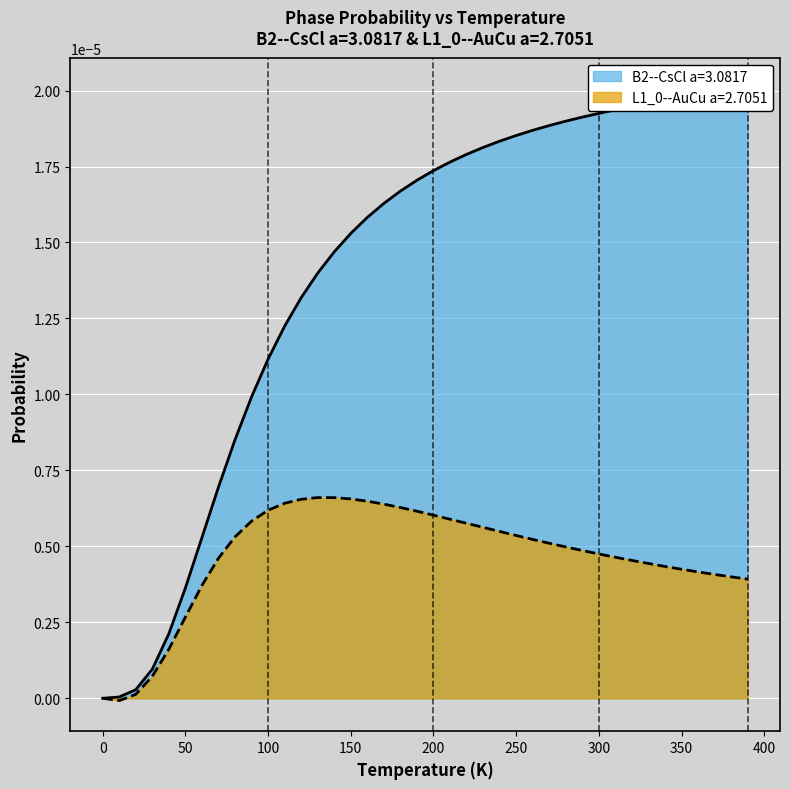

Reading left to right, what are all the values shown in this chart?

B2--CsCl a=3.0817: 0.0	0.0	0.0	0.0	0.0	0.0	0.0	0.0	0.0	0.0	0.0	0.0	0.0	0.0	0.0	0.0	0.0	0.0	0.0	0.0	0.0	0.0	0.0	0.0	0.0	0.0	0.0	0.0	0.0	0.0	0.0	0.0	0.0	0.0	0.0	0.0	0.0	0.0	0.0	0.0
L1_0--AuCu a=2.7051: 0.0	-0.0	0.0	0.0	0.0	0.0	0.0	0.0	0.0	0.0	0.0	0.0	0.0	0.0	0.0	0.0	0.0	0.0	0.0	0.0	0.0	0.0	0.0	0.0	0.0	0.0	0.0	0.0	0.0	0.0	0.0	0.0	0.0	0.0	0.0	0.0	0.0	0.0	0.0	0.0